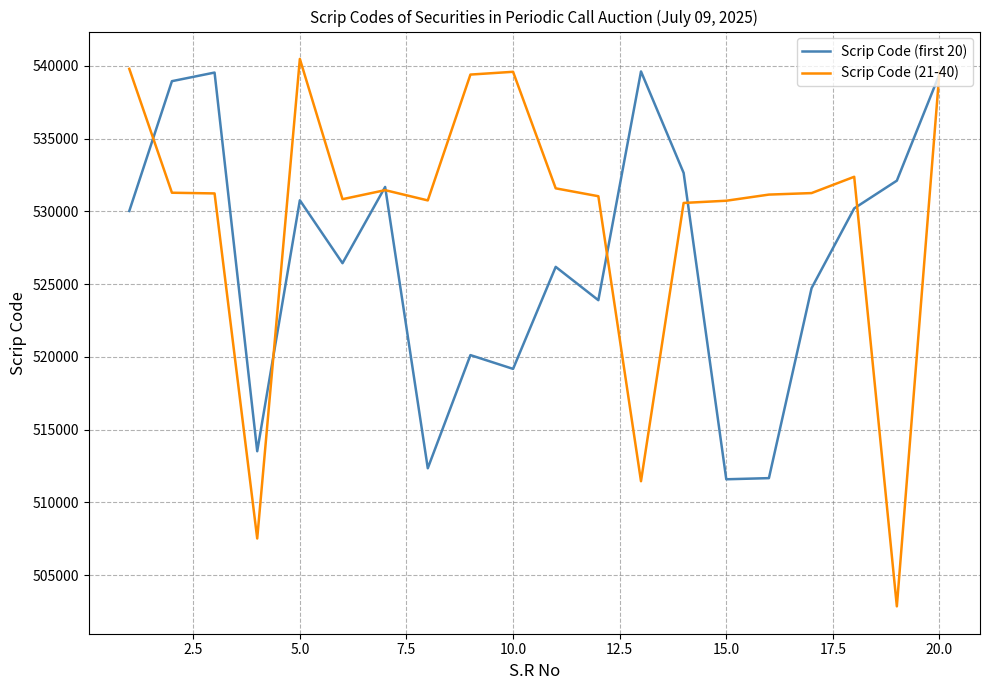

What is the highest value of the Scrip Code (21-40) series?

540481